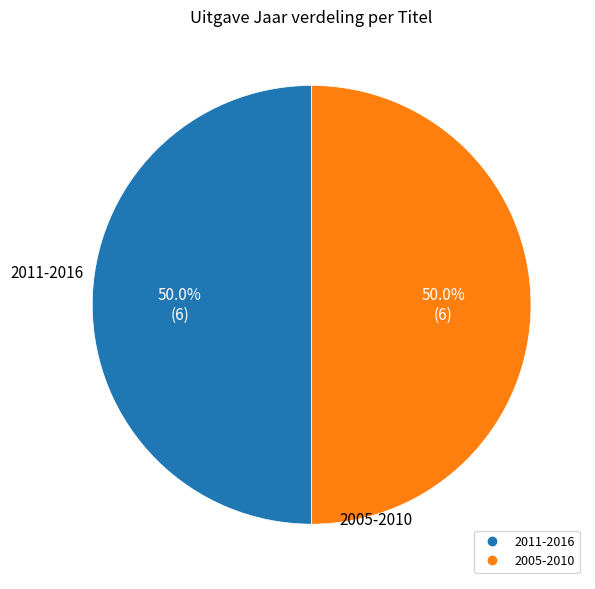

How many segments does this pie chart have?

2